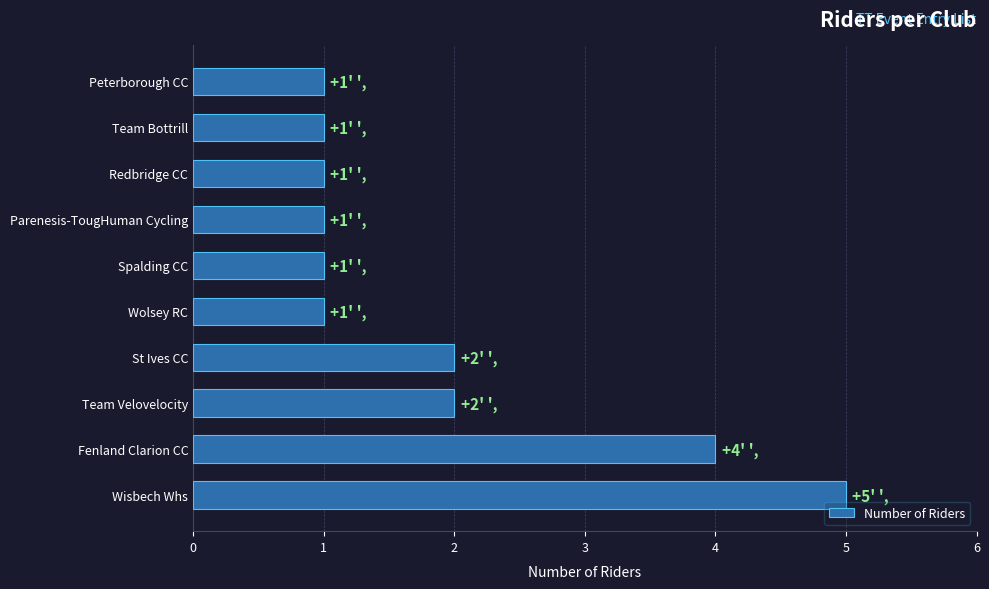

Is it true that the value at Wolsey RC is 1?

True